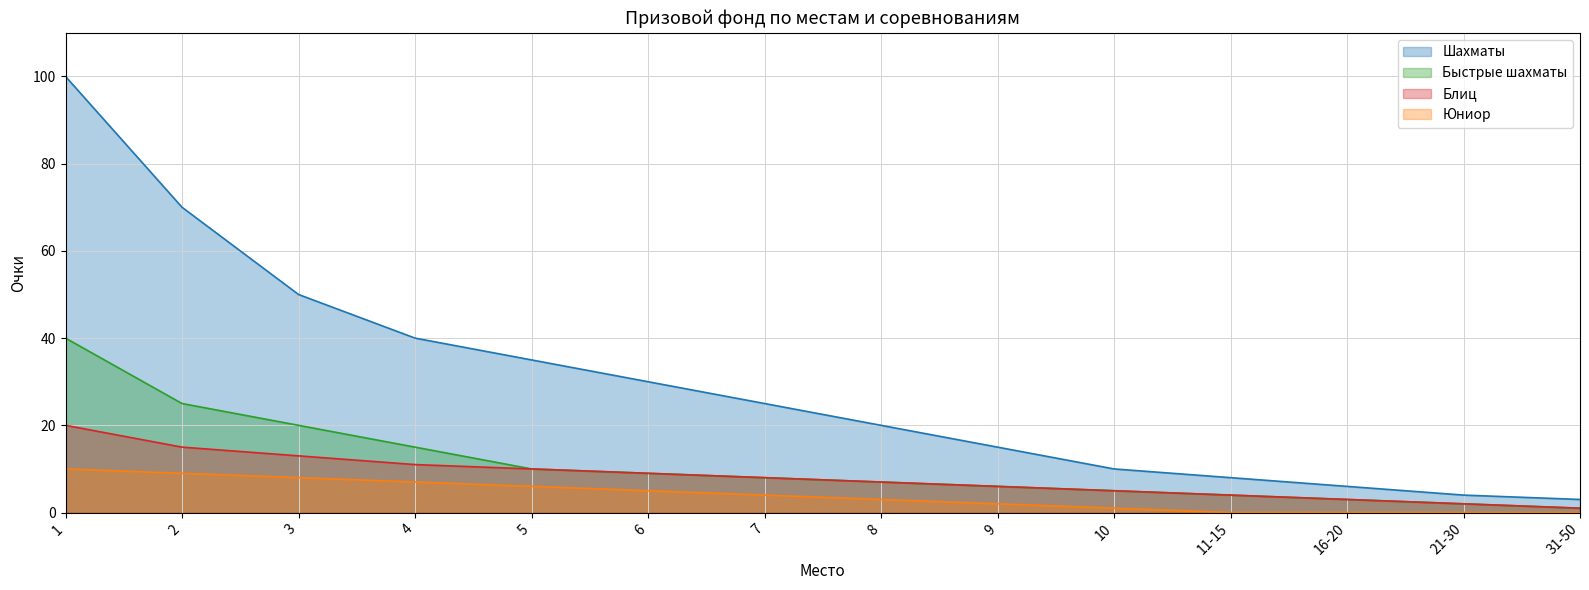

Reading left to right, transcribe all the data shown in this chart.

Шахматы: 100	70	50	40	35	30	25	20	15	10	8	6	4	3
Быстрые шахматы: 40	25	20	15	10	9	8	7	6	5	4	3	2	1
Блиц: 20	15	13	11	10	9	8	7	6	5	4	3	2	1
Юниор: 10	9	8	7	6	5	4	3	2	1	0	0	0	0